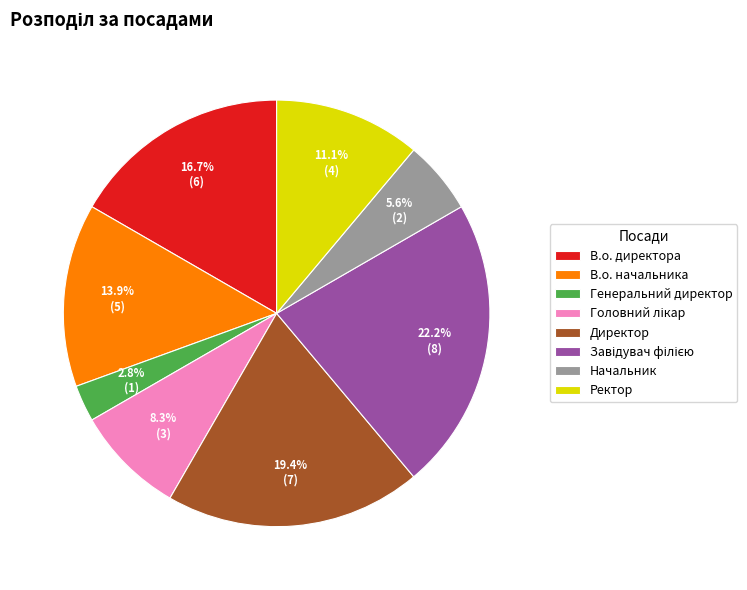

To the nearest percent, what is the combined percentage of Начальник and Генеральний директор?

8%